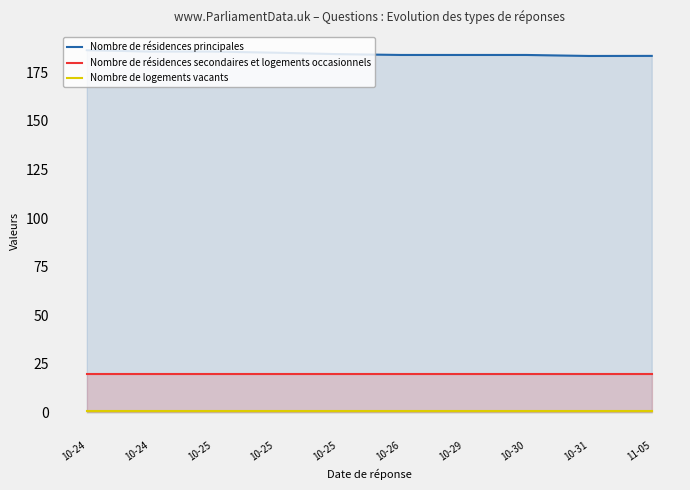

Rank the series by their maximum value, from highest to lowest.

Nombre de résidences principales, Nombre de résidences secondaires et logements occasionnels, Nombre de logements vacants